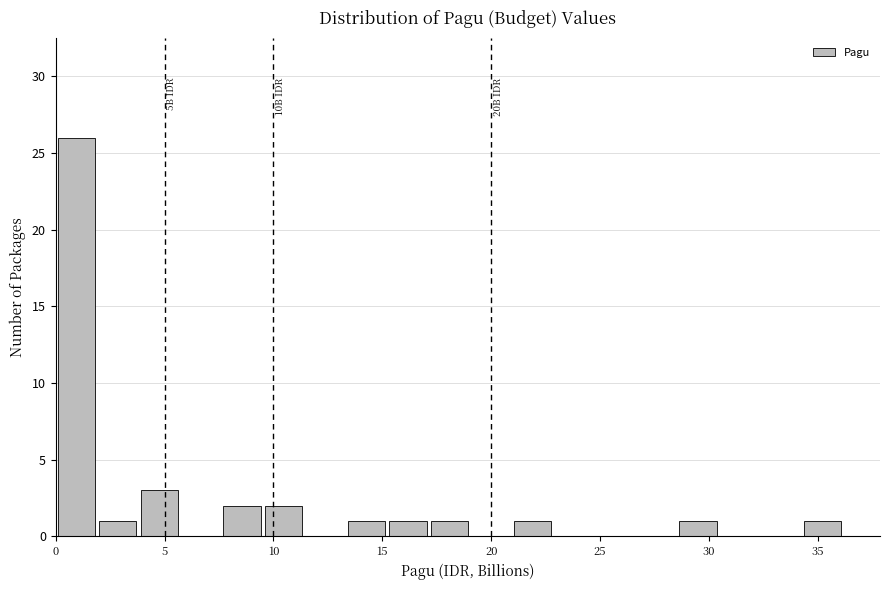

Read against the x-axis, roughly where is the centre of the tallest bar?

1.0